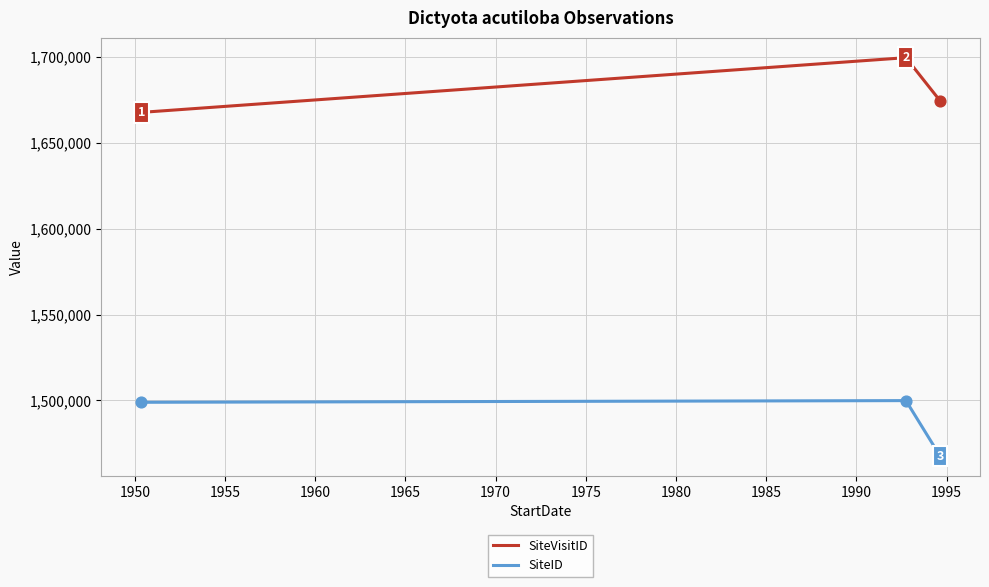

What are all the series names shown in the legend?

SiteVisitID, SiteID